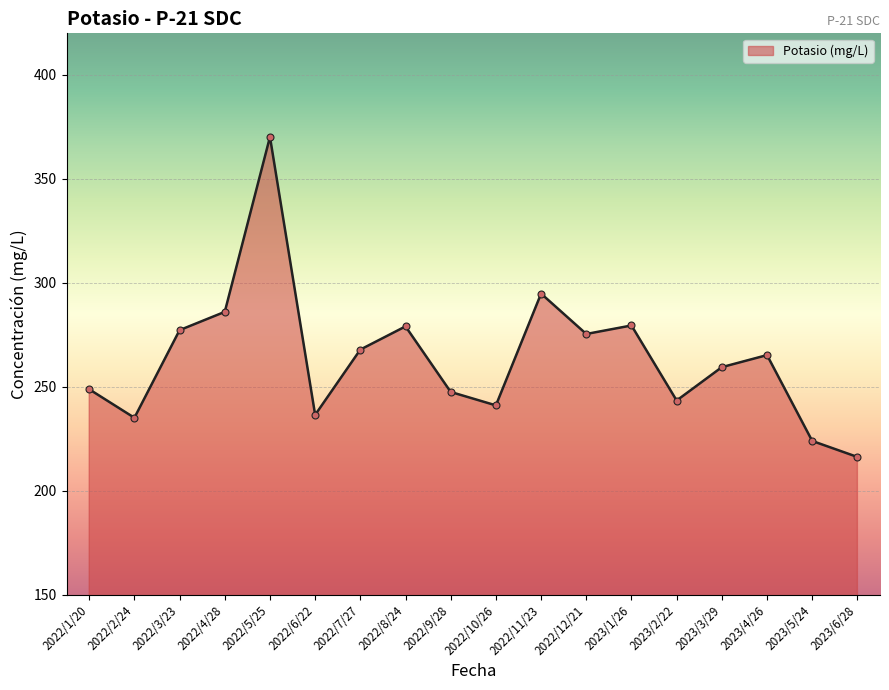

At which category does the chart reach its peak across all series?

2022/5/25